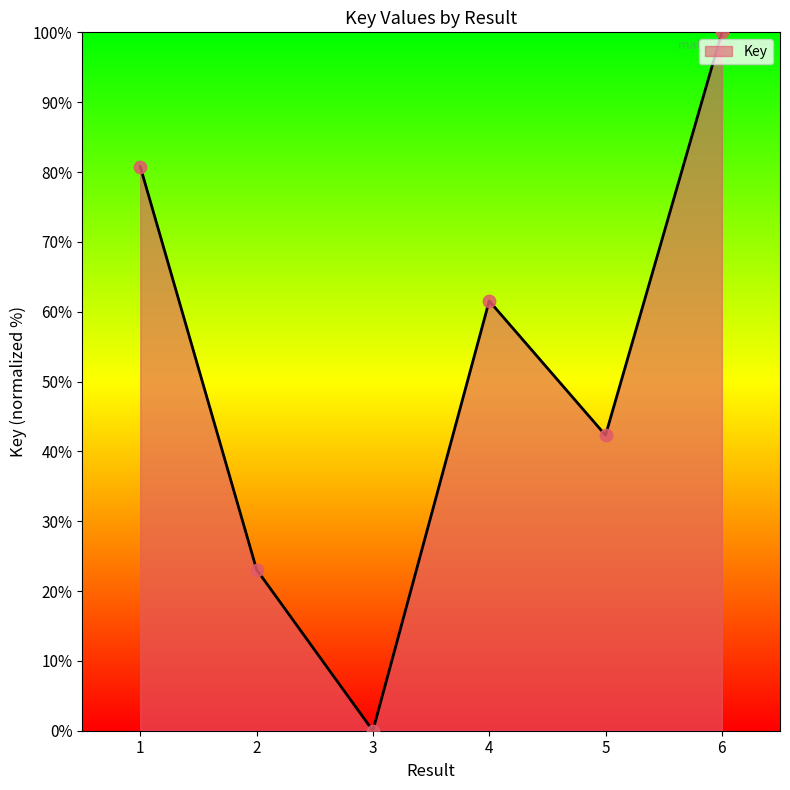

Between 2 and 6, which is larger?

6